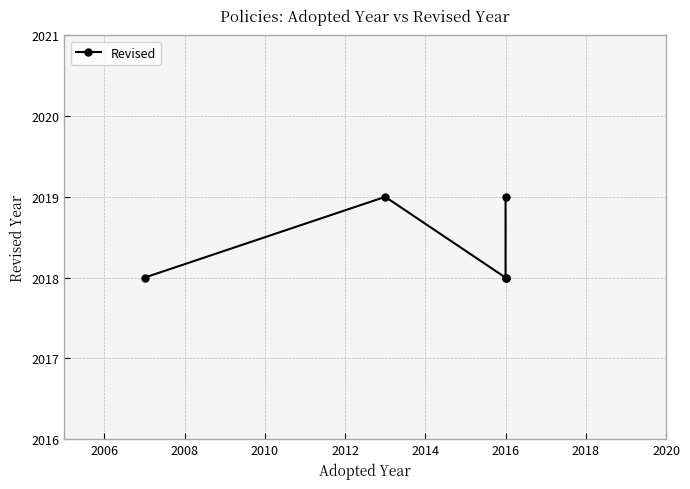

What is the smallest value displayed?

2018